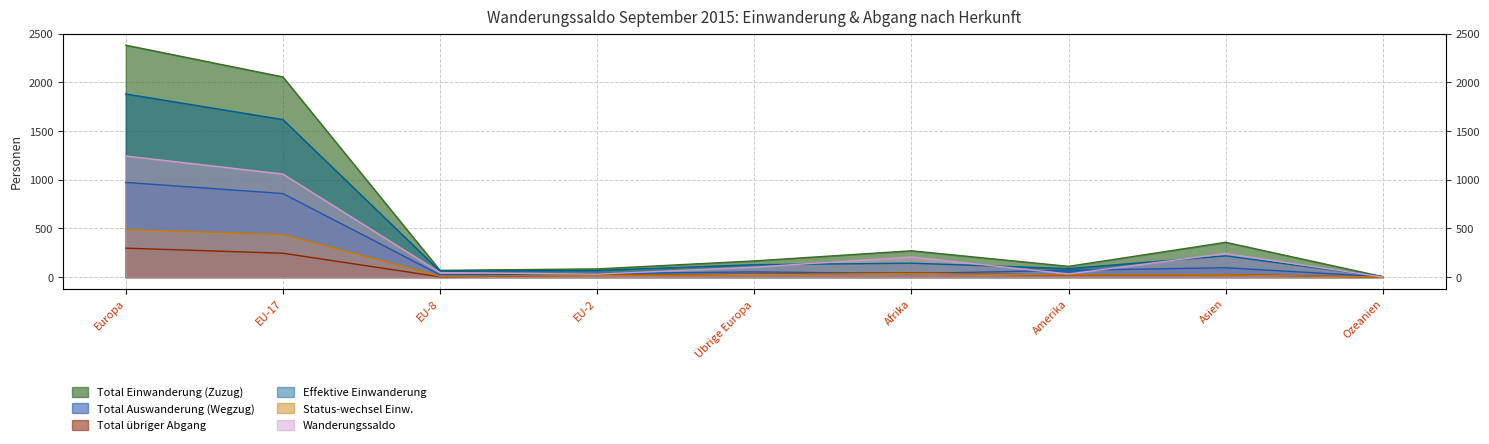

In Total Einwanderung (Zuzug), how many points are lower than both neighbors (excluding endpoints)?

2